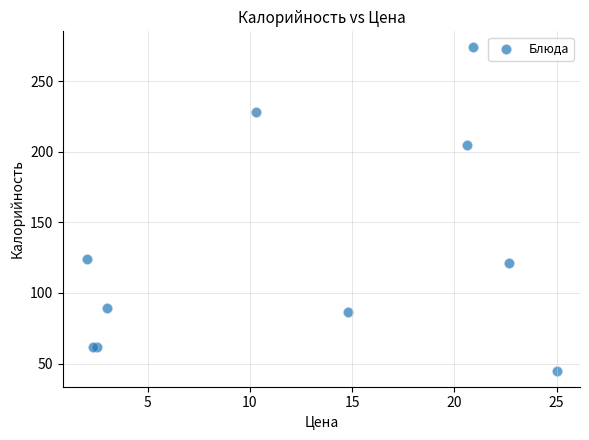

What Y value in the scatter plot is closest to 159?

124.0